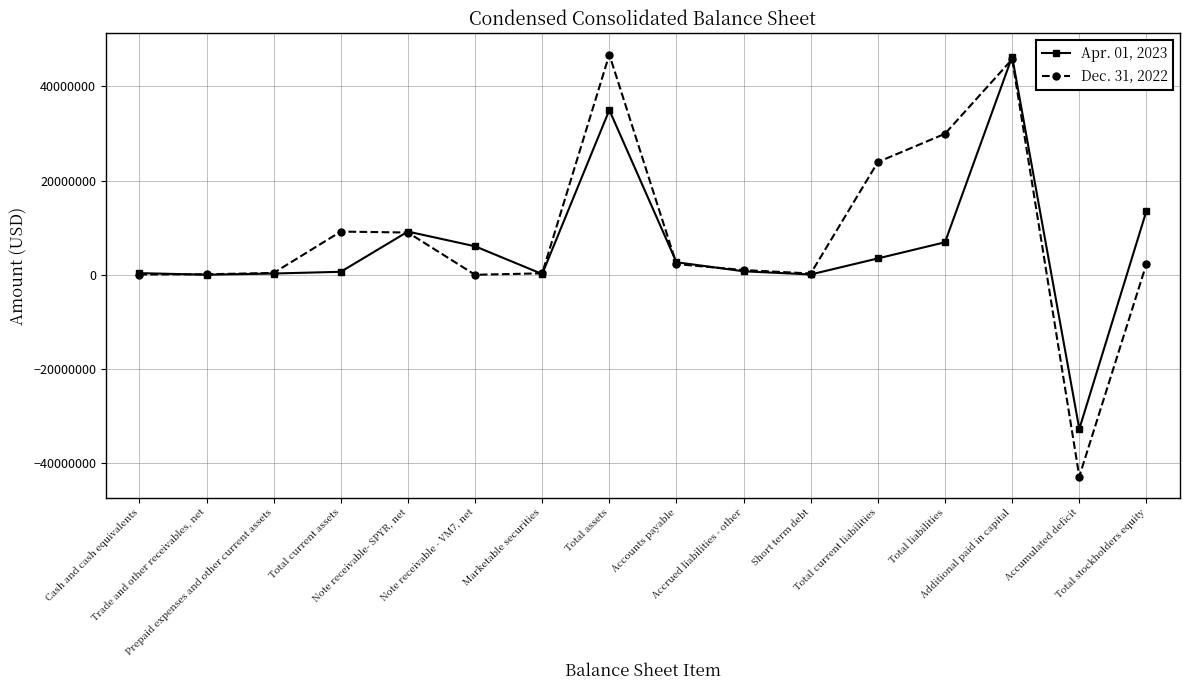

True or false: Apr. 01, 2023 has more than 0 points higher than both neighbors.

True